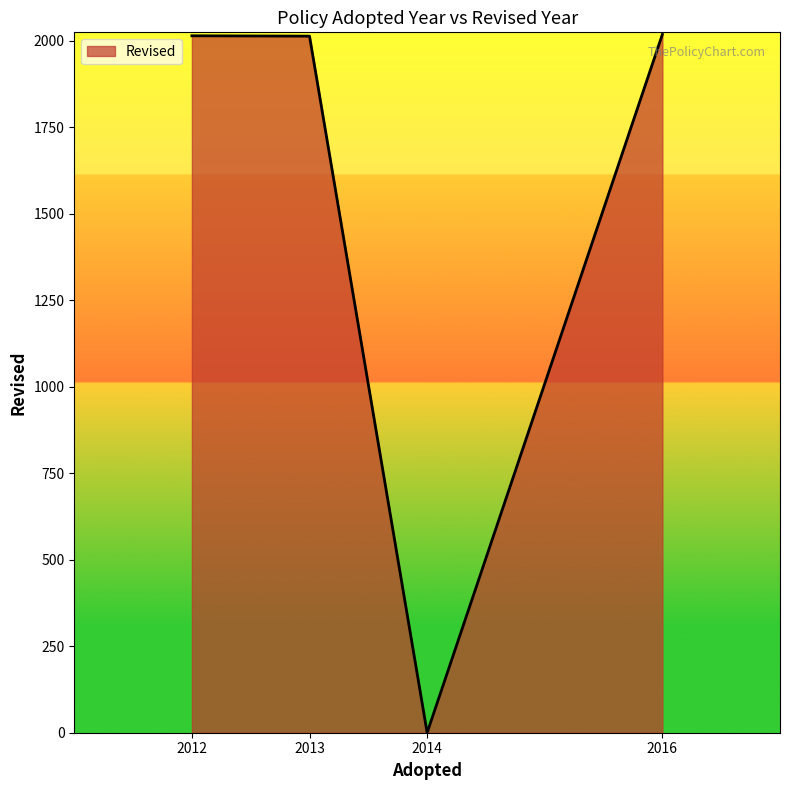

How many values are below 2015?

2